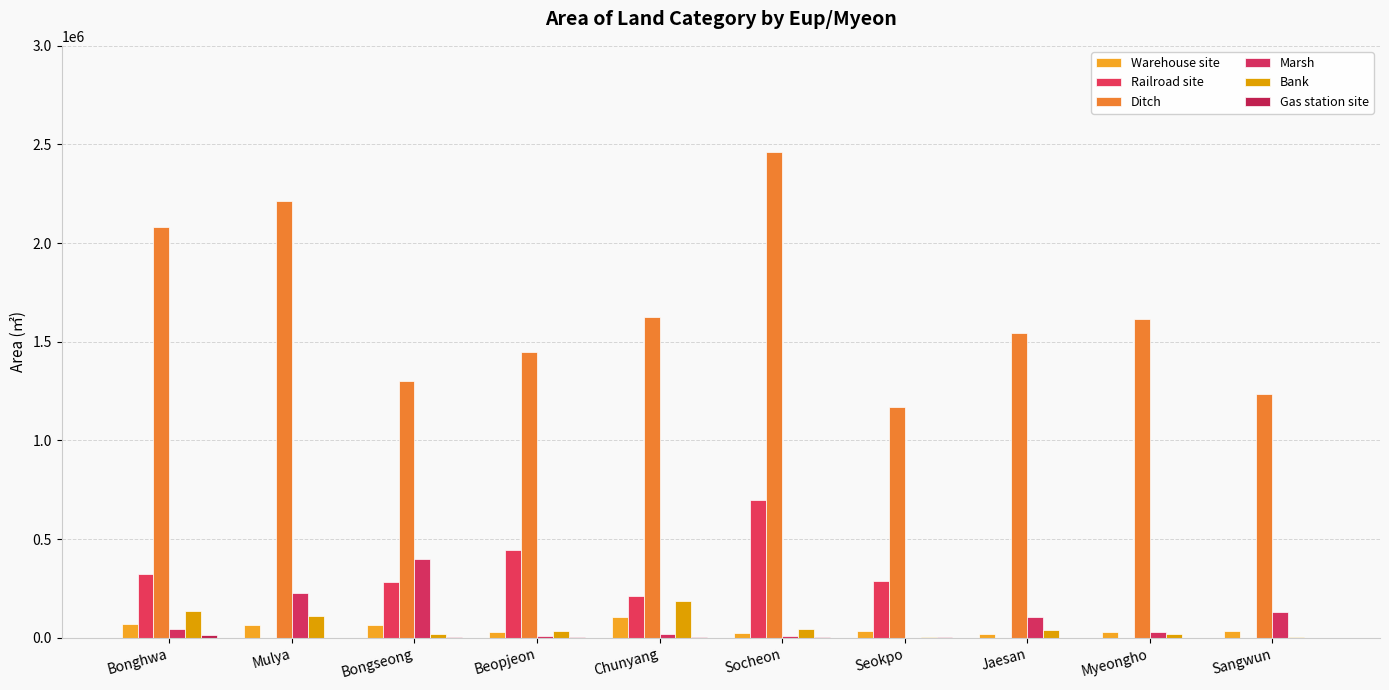

The Marsh series shows 3636.3 at Beopjeon. True or false?

False